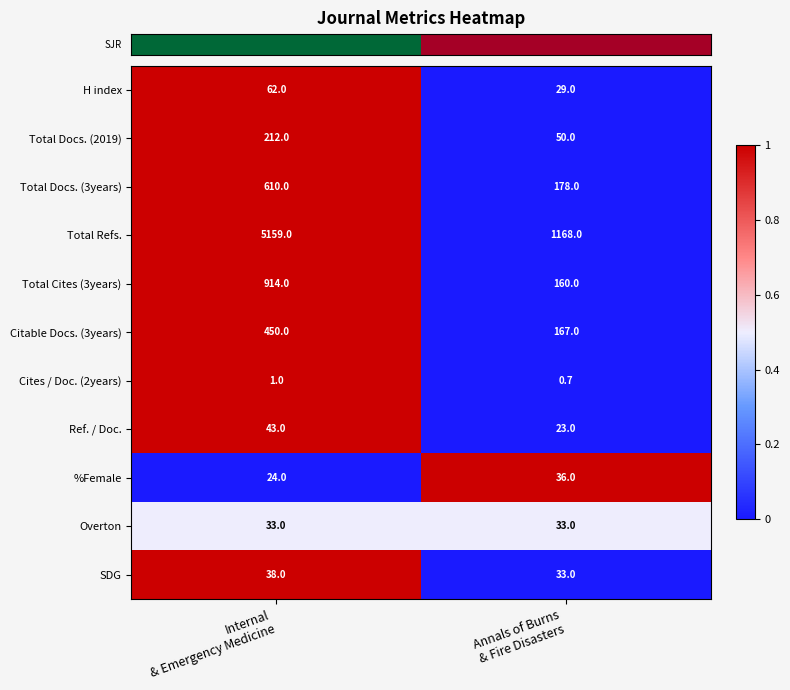

Which label corresponds to the largest value in the chart?

Internal
& Emergency Medicine